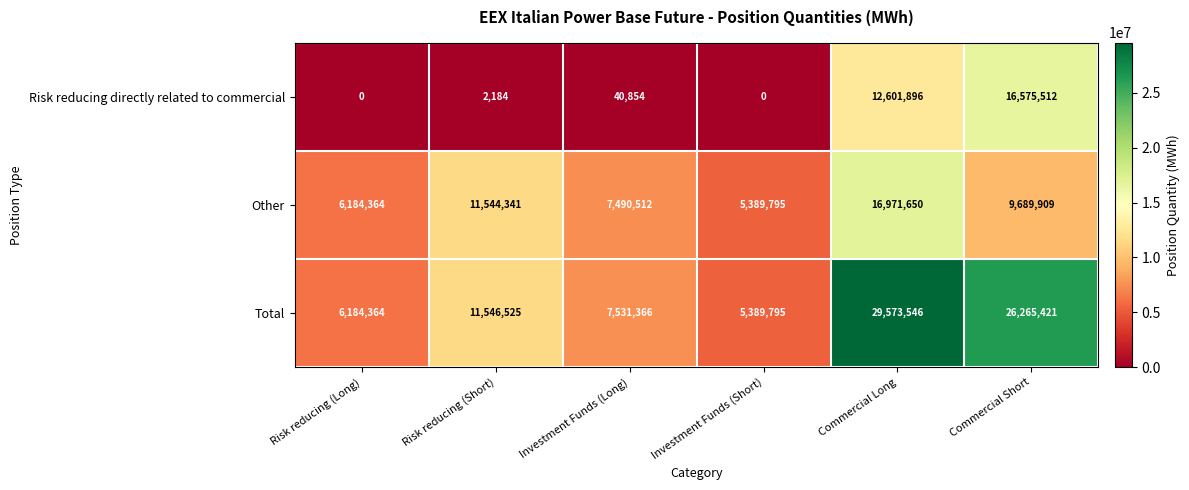

Rank the series by their maximum value, from lowest to highest.

Risk reducing directly related to commercial, Other, Total